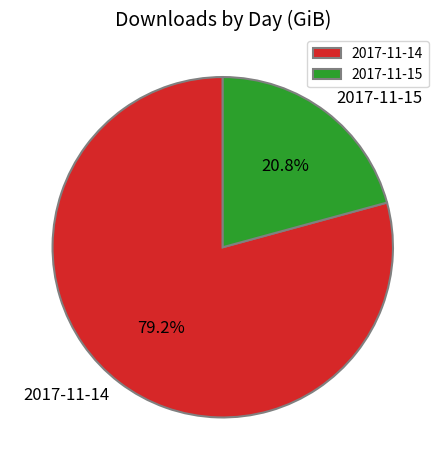

To the nearest percent, what portion does 2017-11-14 represent?

79%